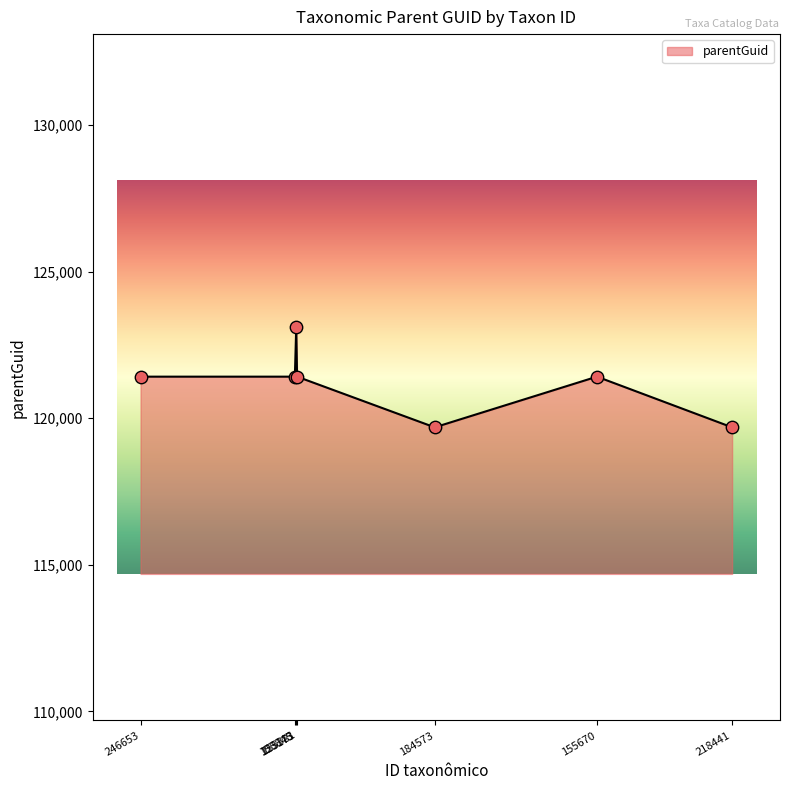

Which has a higher value, 155670 or 218441?

155670